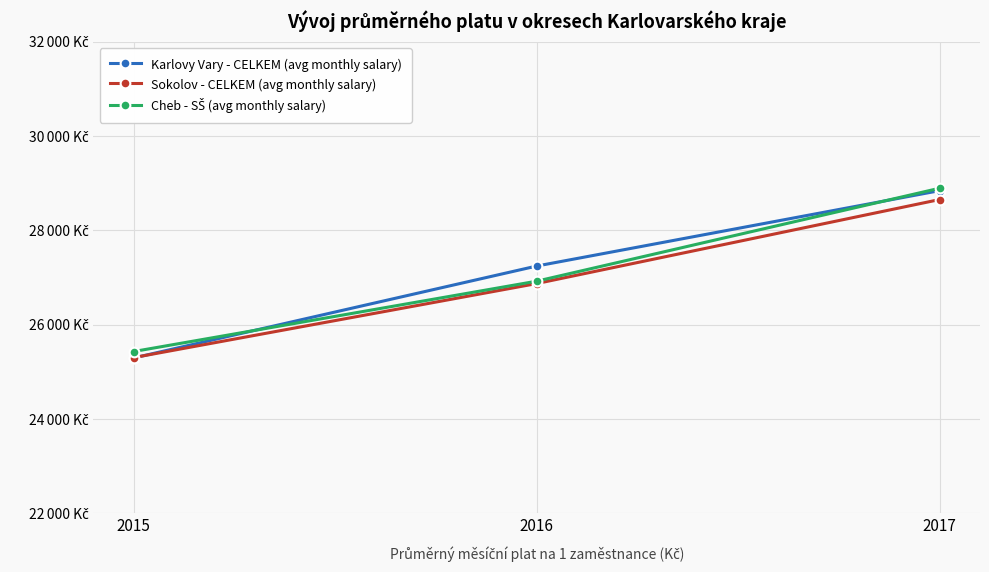

At which category is the sum across all series the highest?

2017